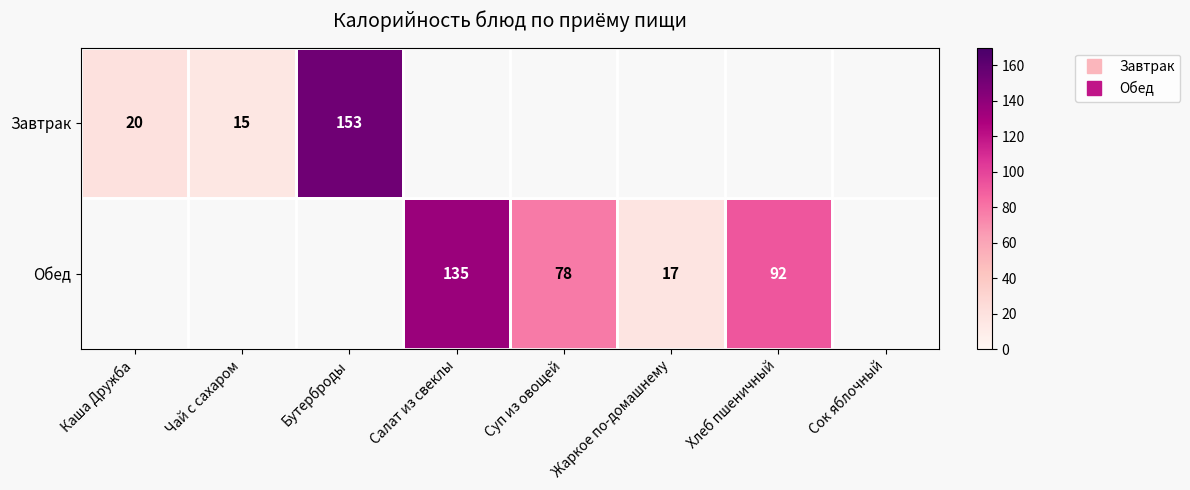

Which has a higher value, Каша Дружба or Суп из овощей?

Суп из овощей